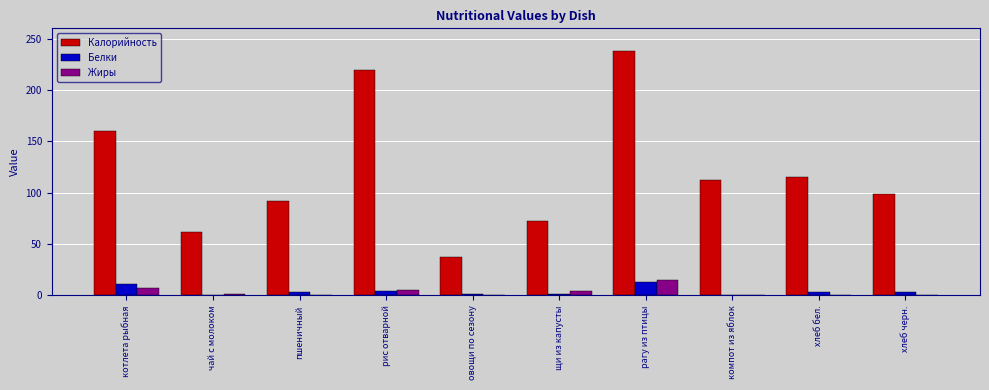

Which series has the largest total across all categories?

Калорийность